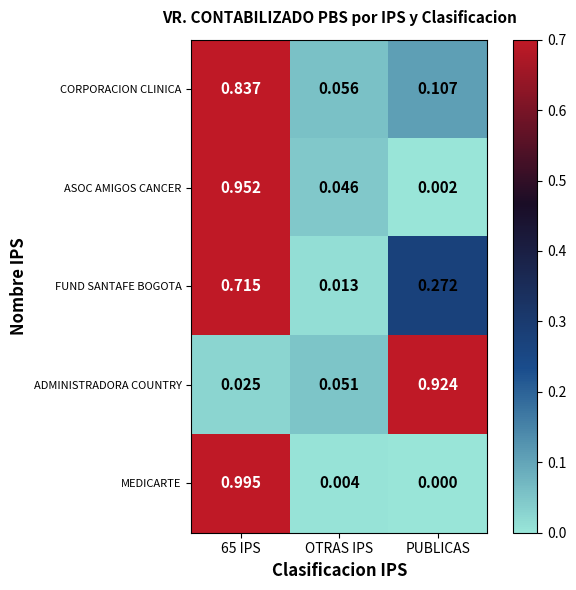

Which category has the lowest value in the MEDICARTE series?

PUBLICAS